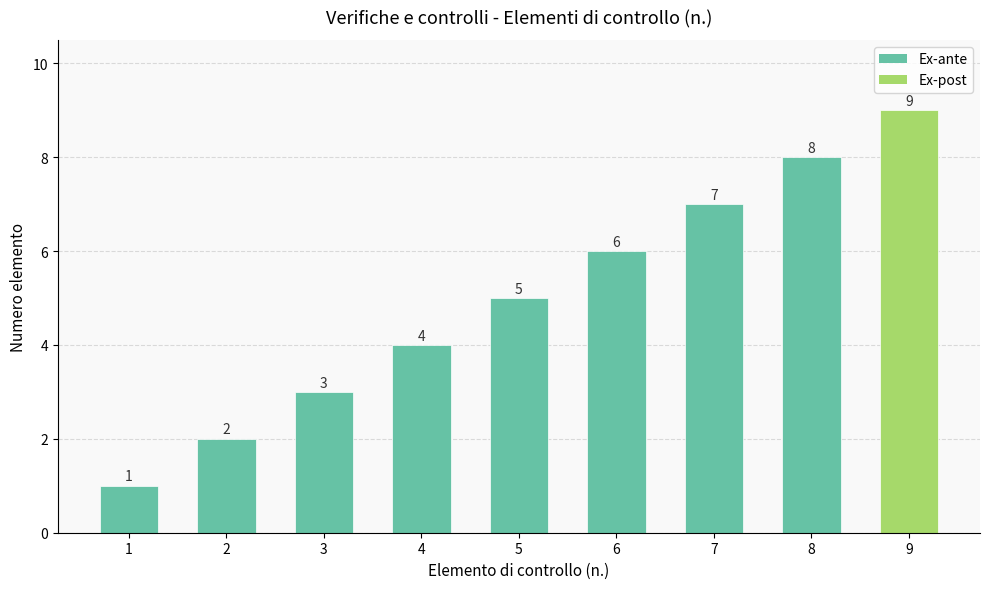

What is the average value?

5